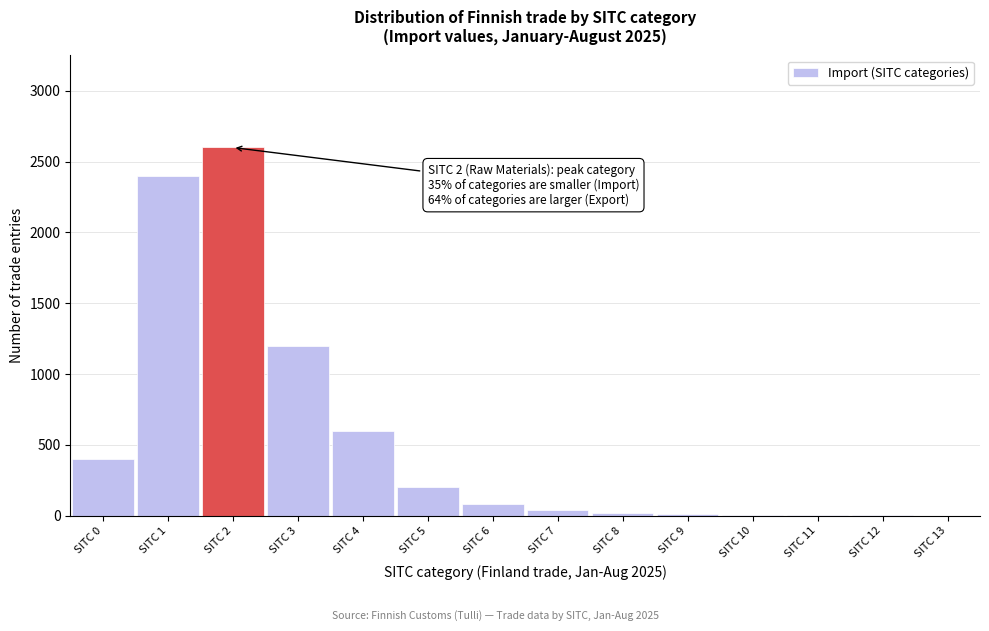

Which category has the highest value across all series?

SITC 2